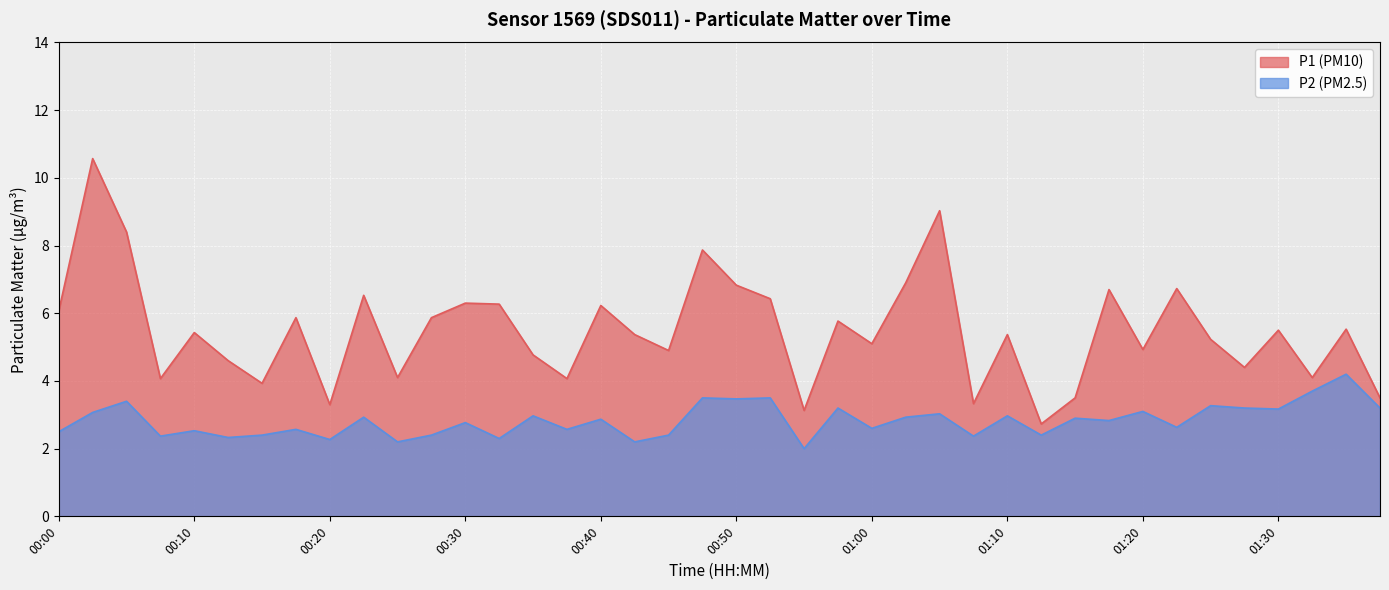

True or false: P1 and P2 cross at least once.

False